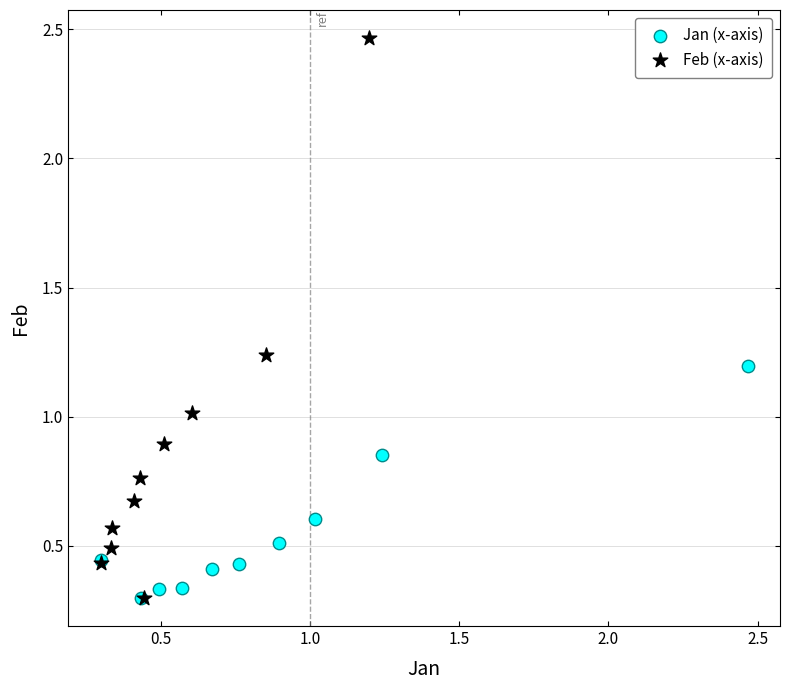

Which series has the widest spread of Y values?

Feb (x-axis)